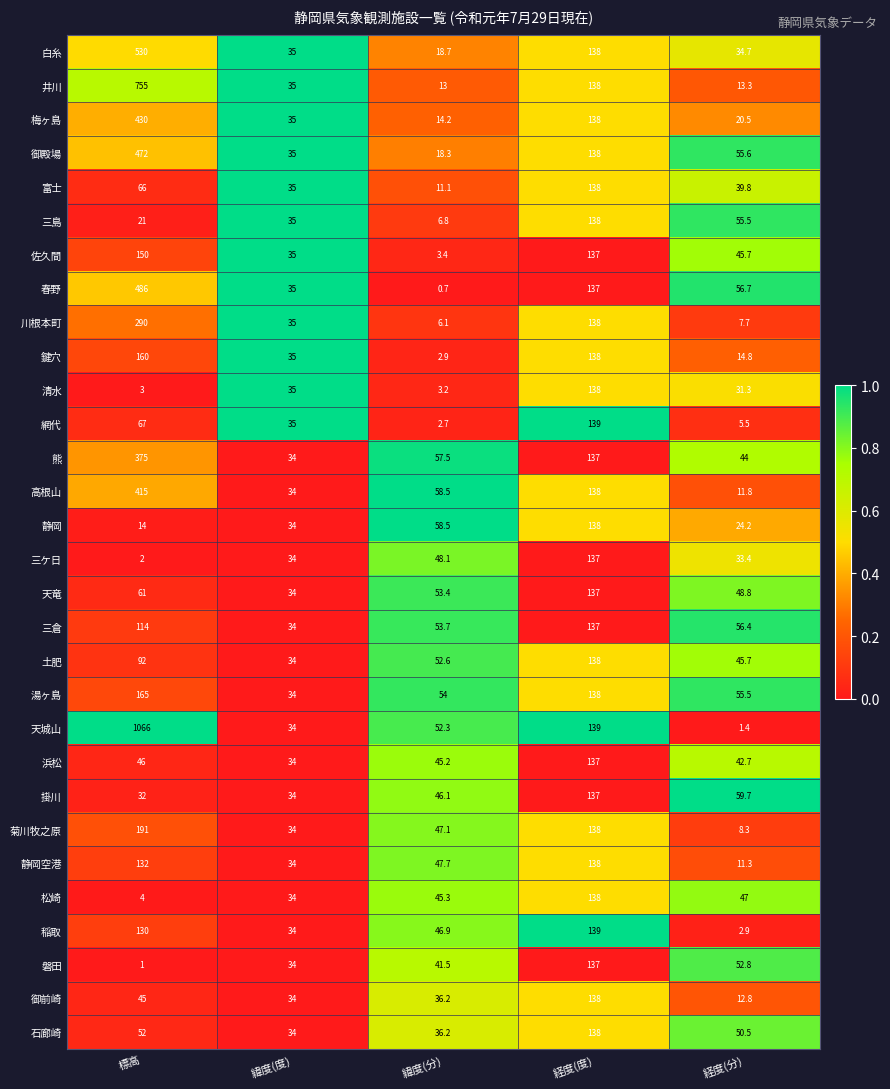

How many data points does each series have?

5